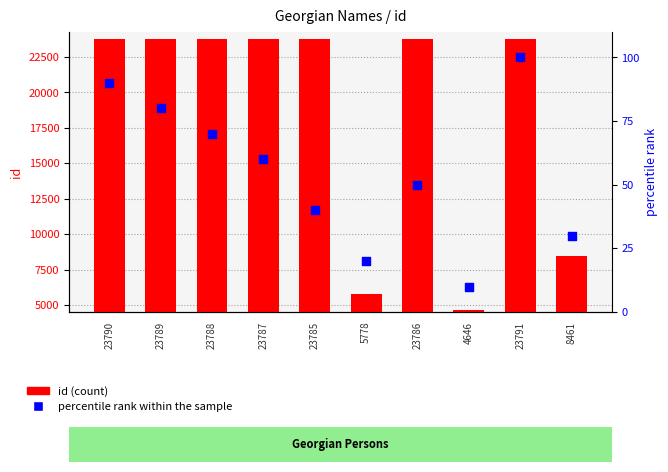

Which series has the largest total across all categories?

id (count)